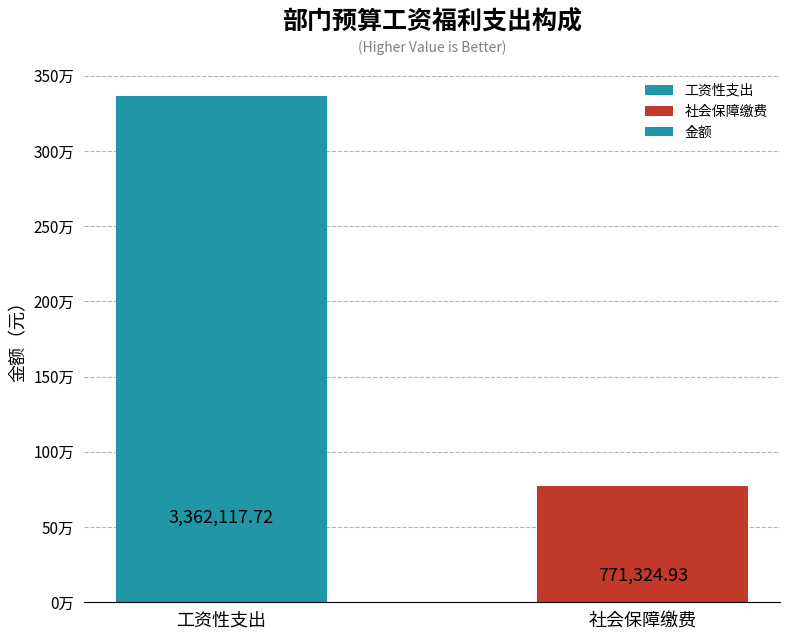

Are the bars horizontal?

No